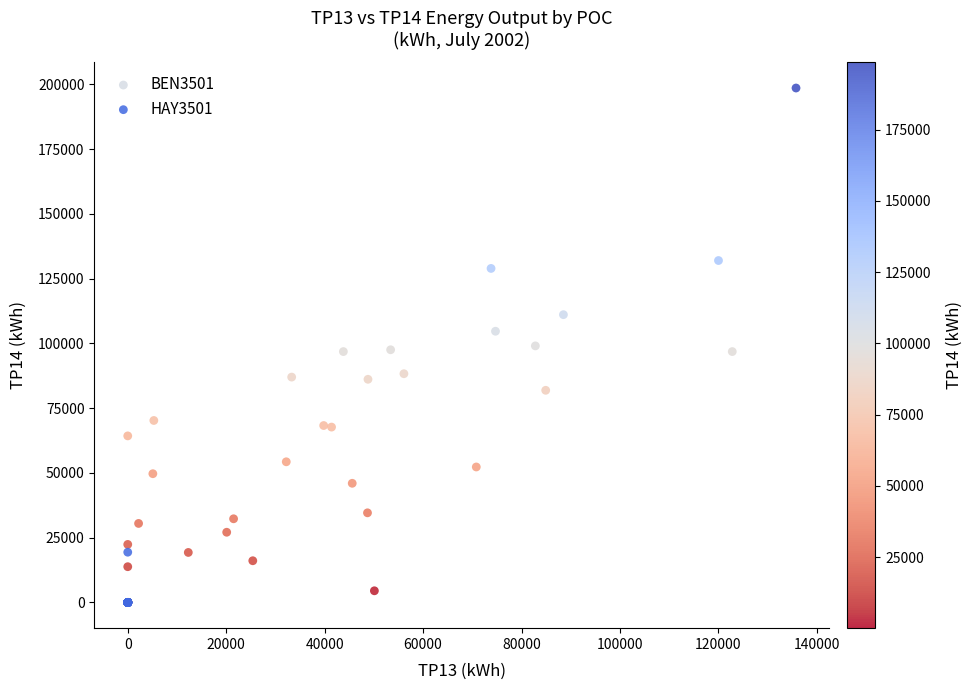

Which series has the widest spread of Y values?

BEN3501